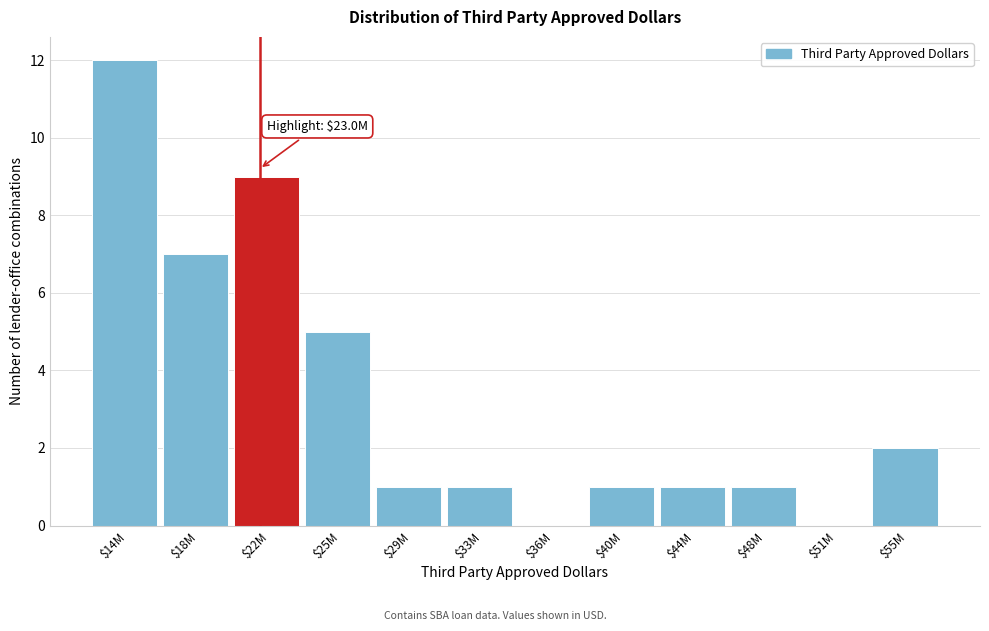

True or false: the data shows 2 at $55M.

True